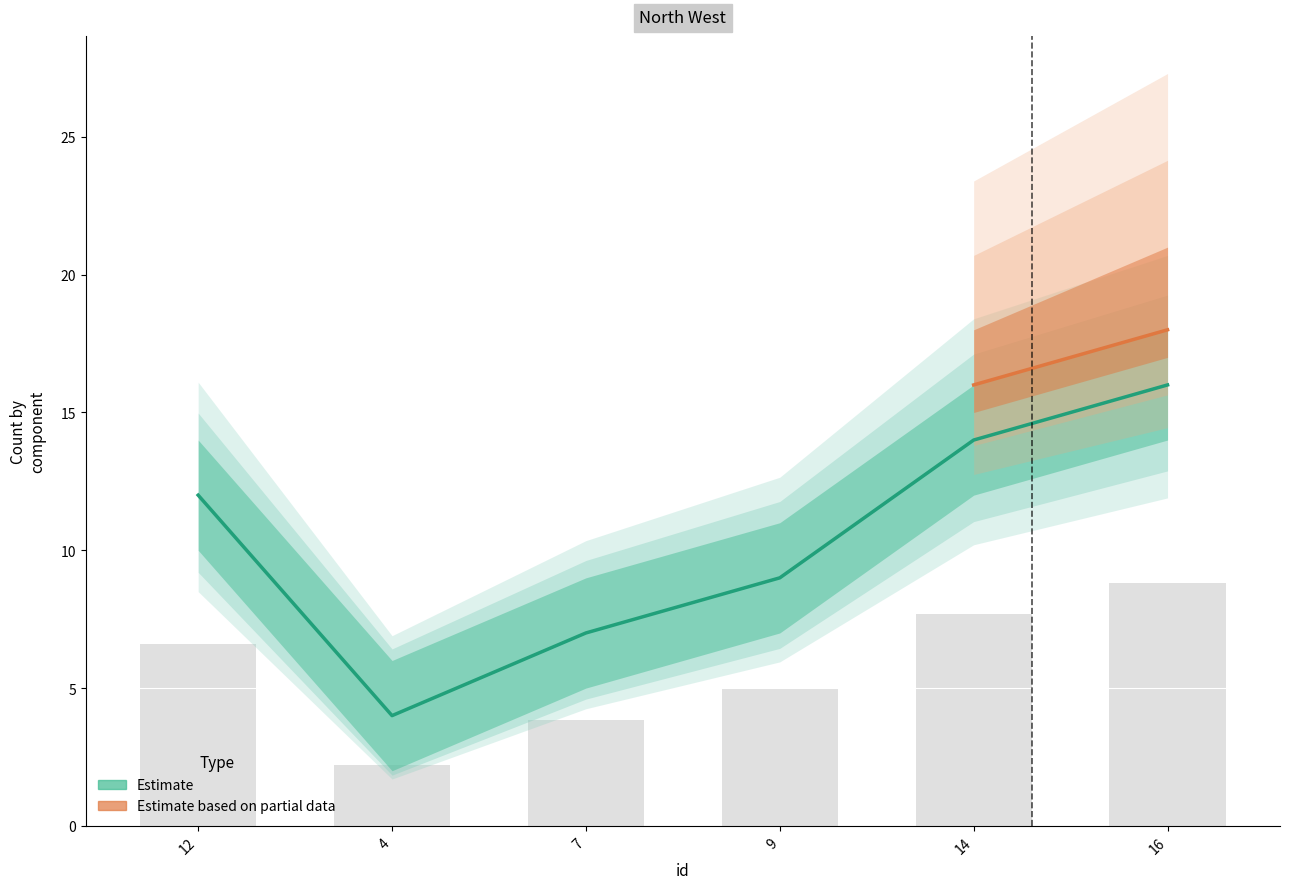

What is the label of the 5th bar from the right?

4